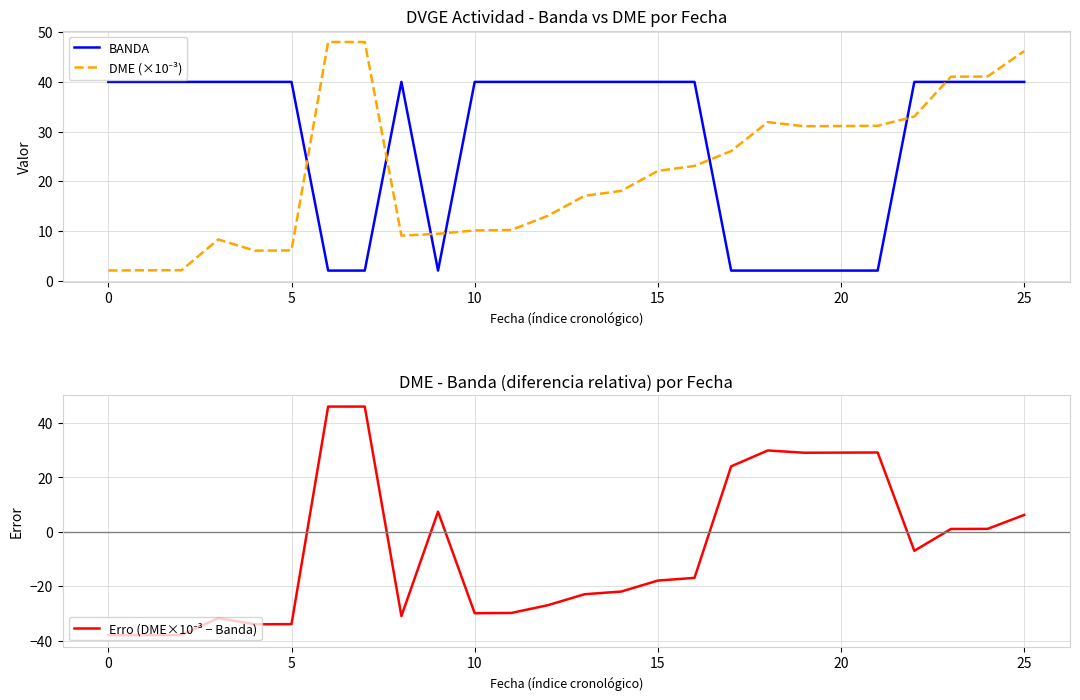

What is the value of the BANDA point at the 7th from the left?

2.0